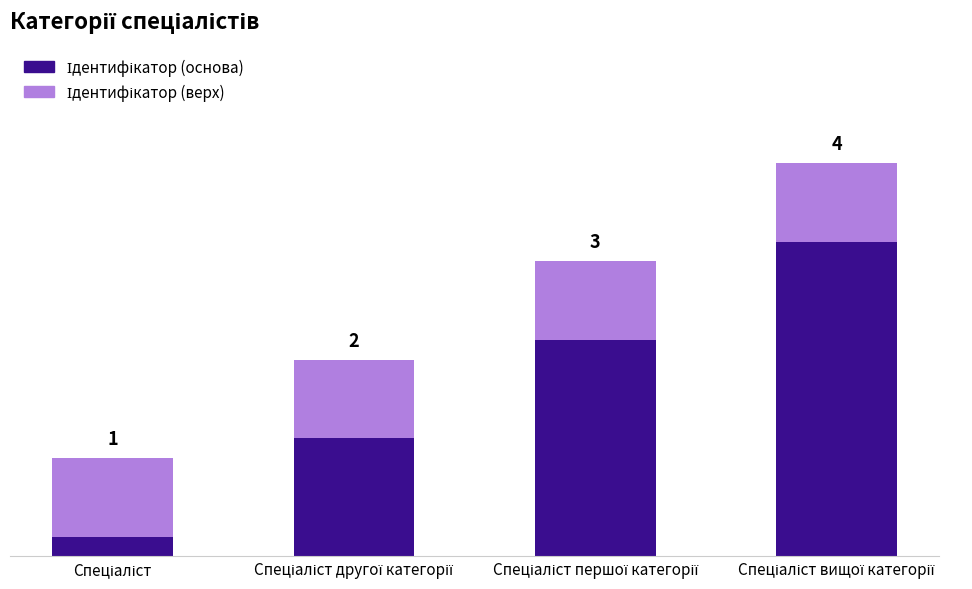

Rank the categories by Ідентифікатор (верх) value from highest to lowest.

Спеціаліст, Спеціаліст другої категорії, Спеціаліст першої категорії, Спеціаліст вищої категорії